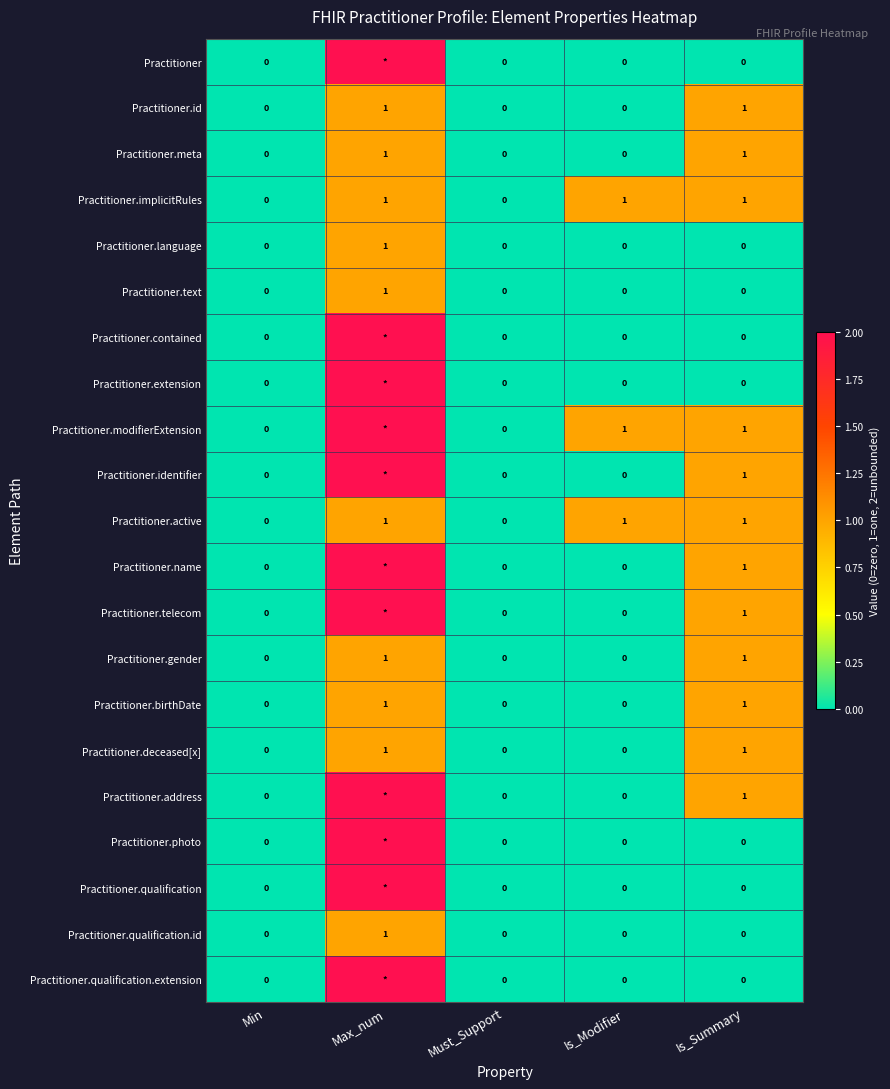

True or false: Practitioner.language has a value of 1 at Min.

False